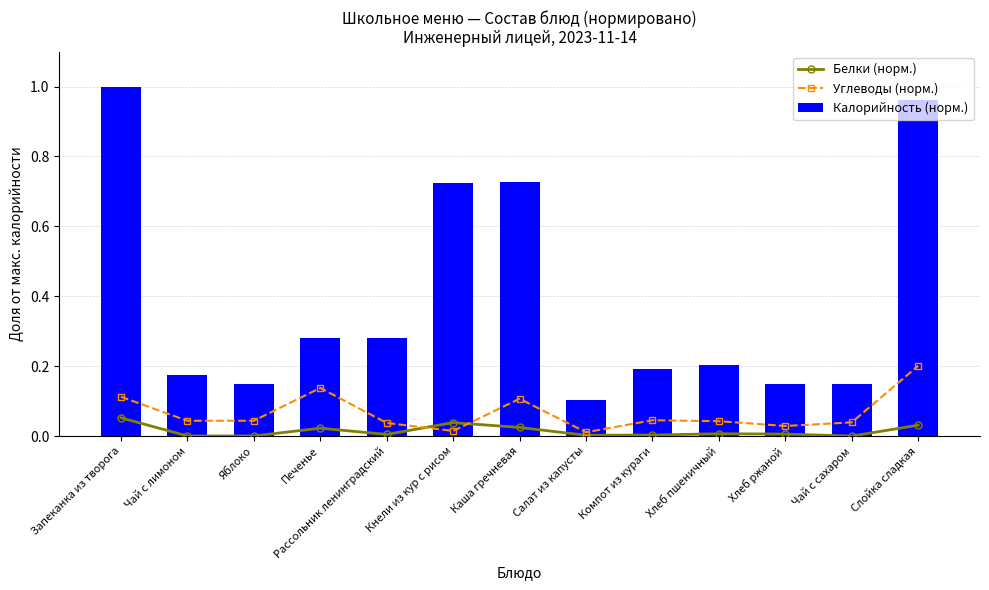

The Углеводы (норм.) series shows 0.0 at Рассольник ленинградский. True or false?

True